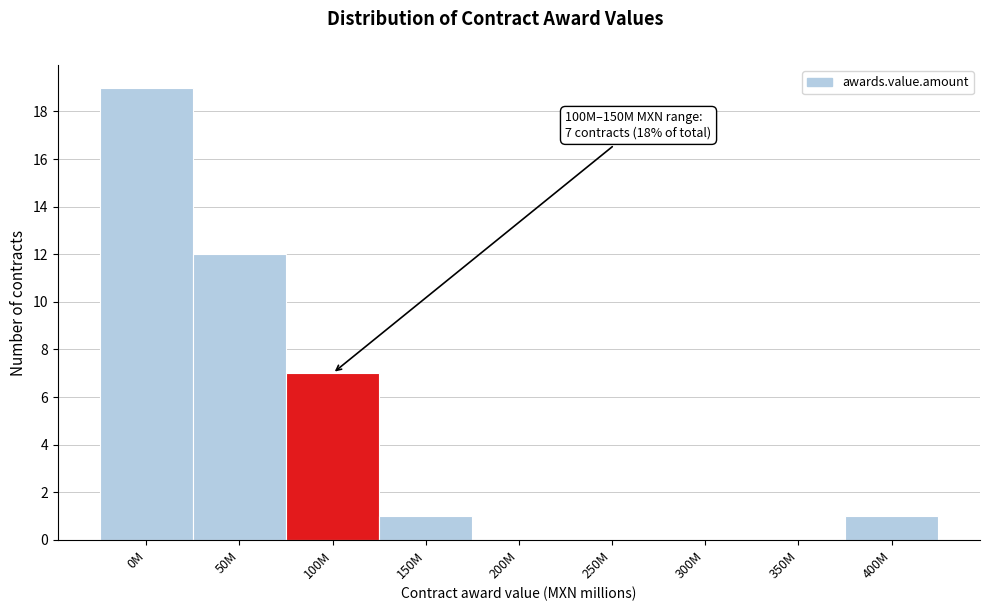

Reading left to right, extract all data points from this chart.

0M=19	50M=12	100M=7	150M=1	200M=0	250M=0	300M=0	350M=0	400M=1